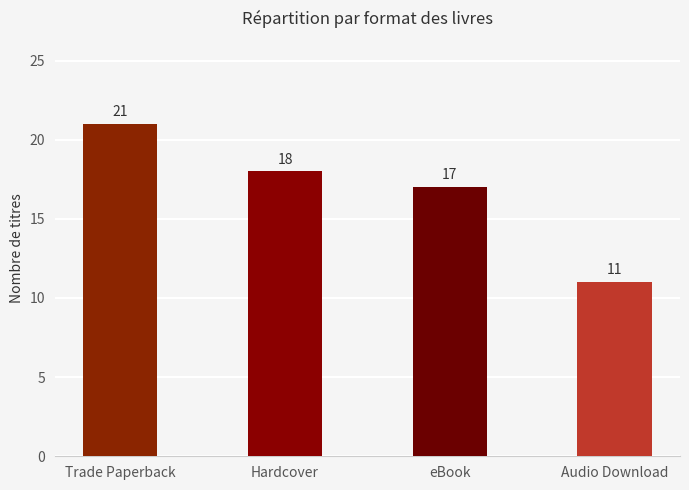

How many distinct data groups are displayed?

1